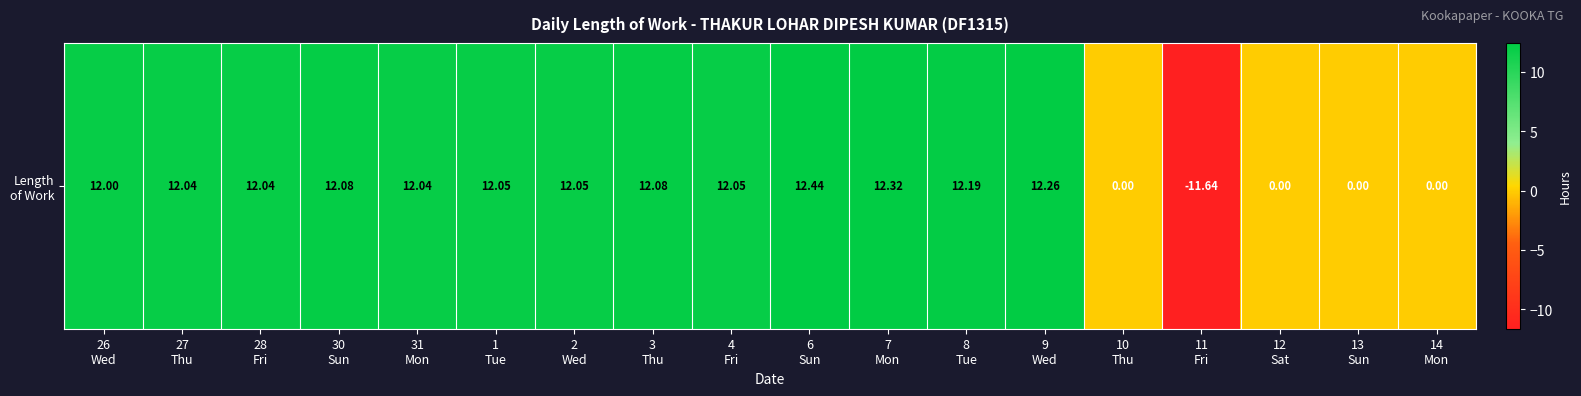

Rank the categories by value from highest to lowest.

6
Sun, 7
Mon, 9
Wed, 8
Tue, 30
Sun, 3
Thu, 1
Tue, 2
Wed, 4
Fri, 27
Thu, 28
Fri, 31
Mon, 26
Wed, 10
Thu, 12
Sat, 13
Sun, 14
Mon, 11
Fri